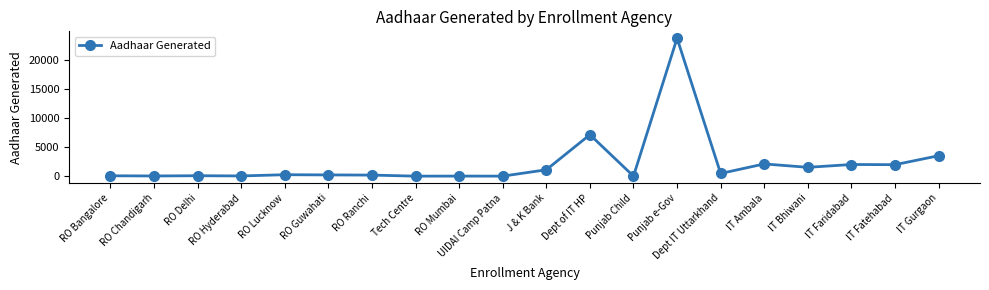

At which label is the value closest to 11907?

Dept of IT HP